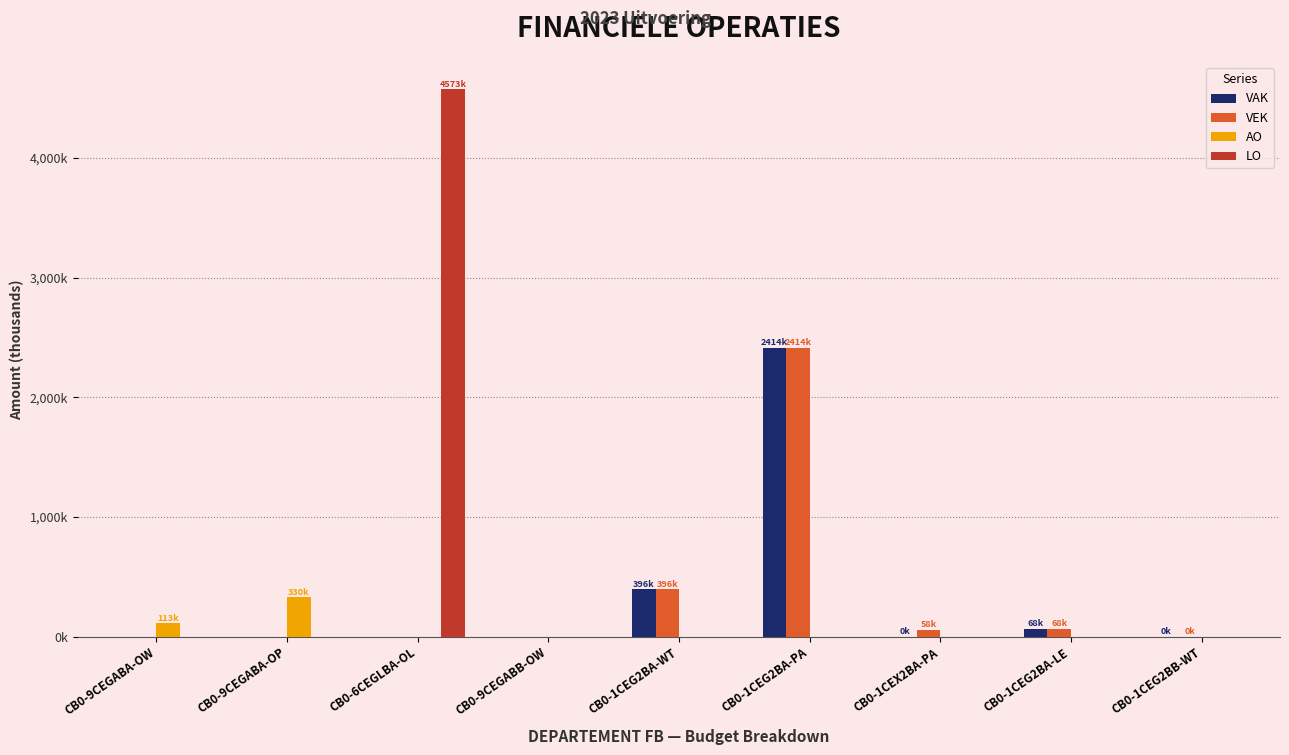

Reading left to right, transcribe all the data shown in this chart.

VAK: CB0-9CEGABA-OW=0.0	CB0-9CEGABA-OP=0.0	CB0-6CEGLBA-OL=0.0	CB0-9CEGABB-OW=0.0	CB0-1CEG2BA-WT=395.8	CB0-1CEG2BA-PA=2414.2	CB0-1CEX2BA-PA=0.5	CB0-1CEG2BA-LE=68.0	CB0-1CEG2BB-WT=0.3
VEK: CB0-9CEGABA-OW=0.0	CB0-9CEGABA-OP=0.0	CB0-6CEGLBA-OL=0.0	CB0-9CEGABB-OW=0.0	CB0-1CEG2BA-WT=395.8	CB0-1CEG2BA-PA=2414.2	CB0-1CEX2BA-PA=57.9	CB0-1CEG2BA-LE=68.0	CB0-1CEG2BB-WT=0.3
AO: CB0-9CEGABA-OW=113.4	CB0-9CEGABA-OP=330.1	CB0-6CEGLBA-OL=0.0	CB0-9CEGABB-OW=0.0	CB0-1CEG2BA-WT=0.0	CB0-1CEG2BA-PA=0.0	CB0-1CEX2BA-PA=0.0	CB0-1CEG2BA-LE=0.0	CB0-1CEG2BB-WT=0.0
LO: CB0-9CEGABA-OW=0.0	CB0-9CEGABA-OP=0.0	CB0-6CEGLBA-OL=4572.9	CB0-9CEGABB-OW=0.0	CB0-1CEG2BA-WT=0.0	CB0-1CEG2BA-PA=0.0	CB0-1CEX2BA-PA=0.0	CB0-1CEG2BA-LE=0.0	CB0-1CEG2BB-WT=0.0